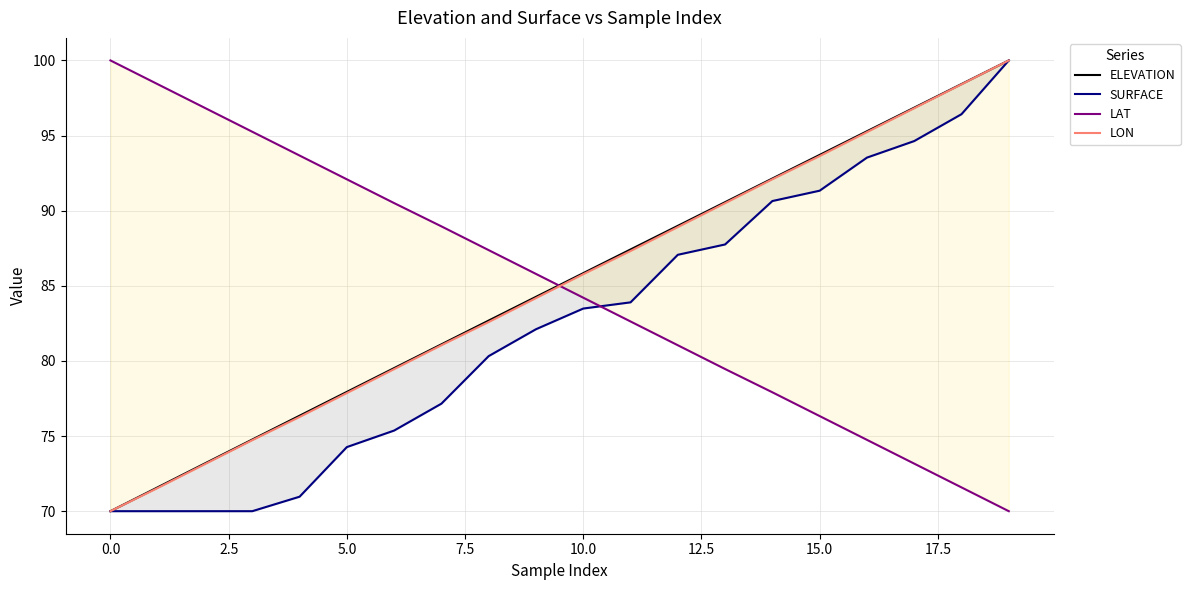

How many data points does each series have?

20